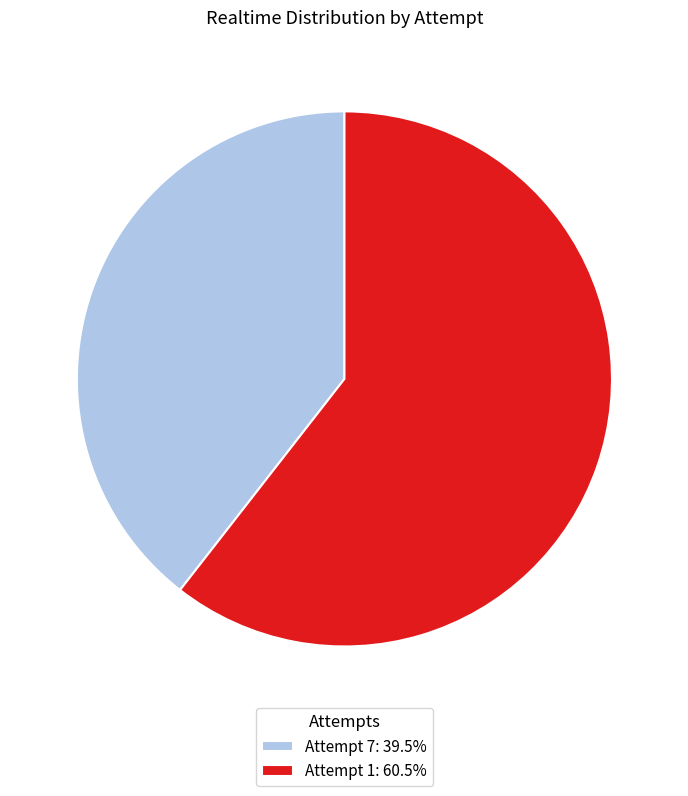

Is the sum of Attempt 1: 60.5% and Attempt 7: 39.5% greater than half?

Yes